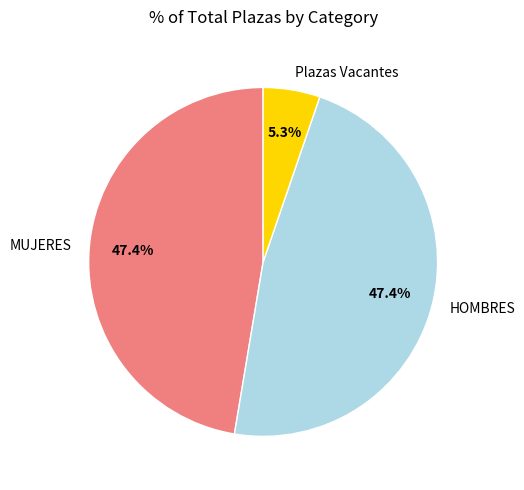

To the nearest percent, what percentage of the pie is Plazas Vacantes?

5%